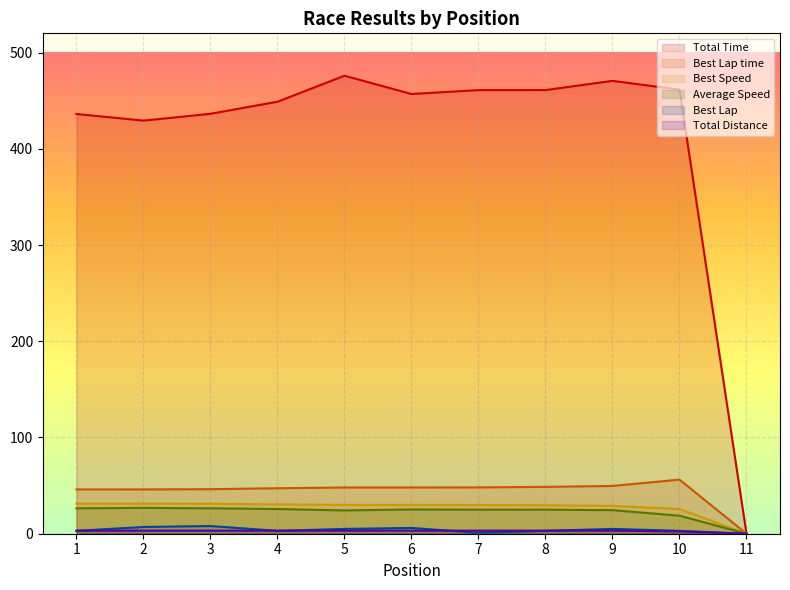

The value of Best Lap at 11 is -3.4. True or false?

False